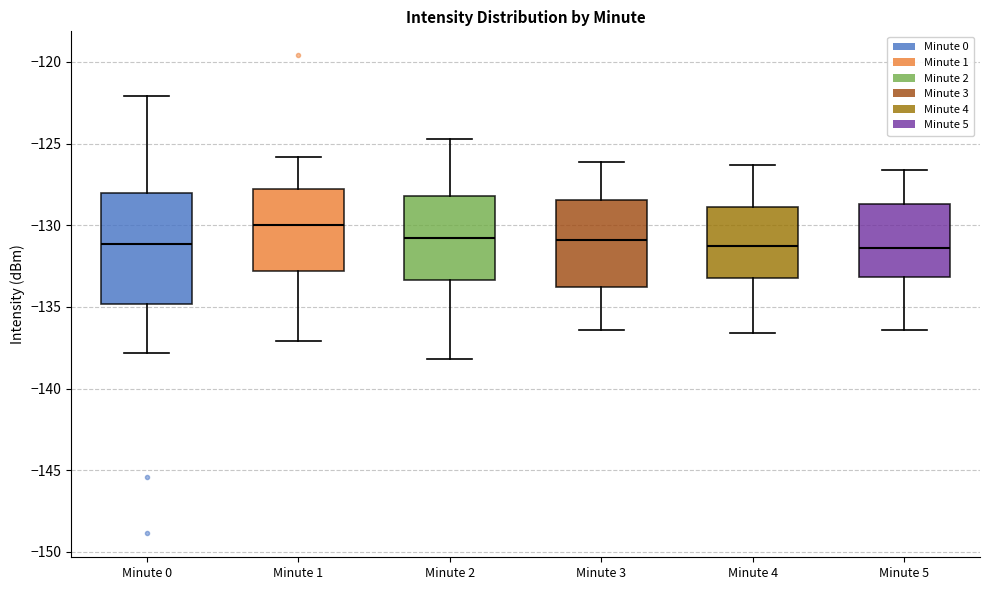

Where does the median line of the box for Minute 0 sit on the y-axis? The values are not printed on the chart, so give them approximately, as read against the axis.

-131.0